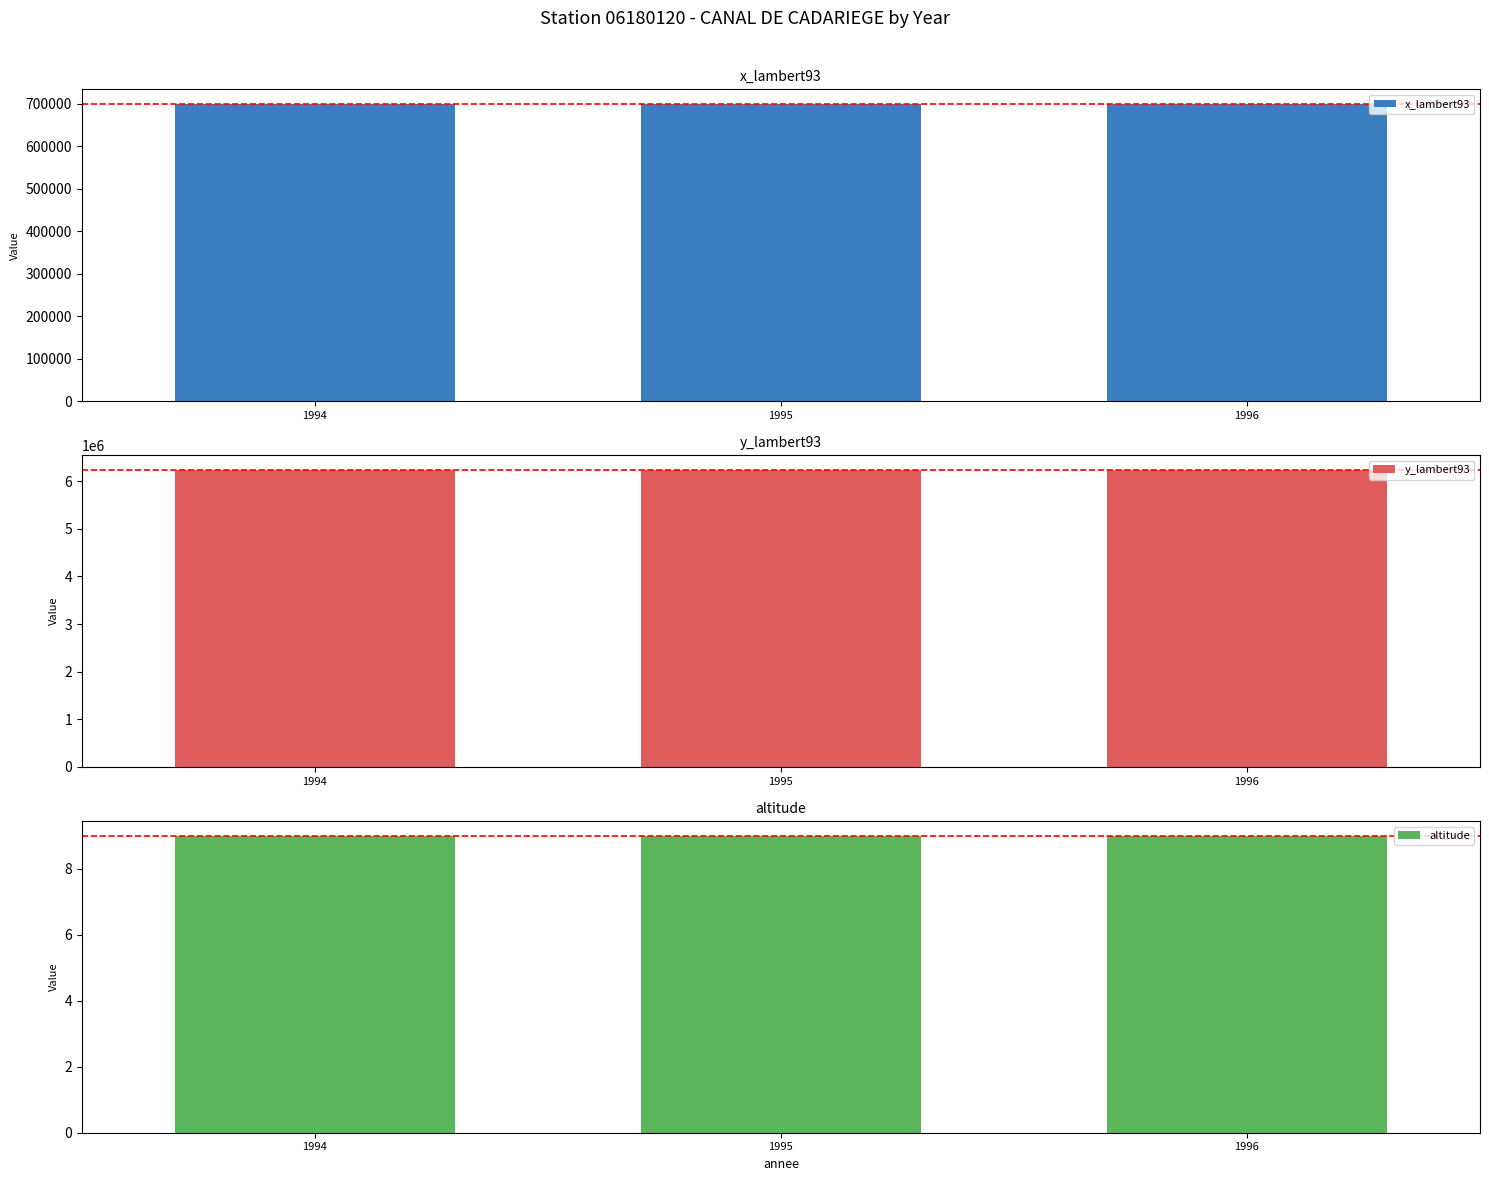

Is it true that x_lambert93 equals 473846 at 1995?

False